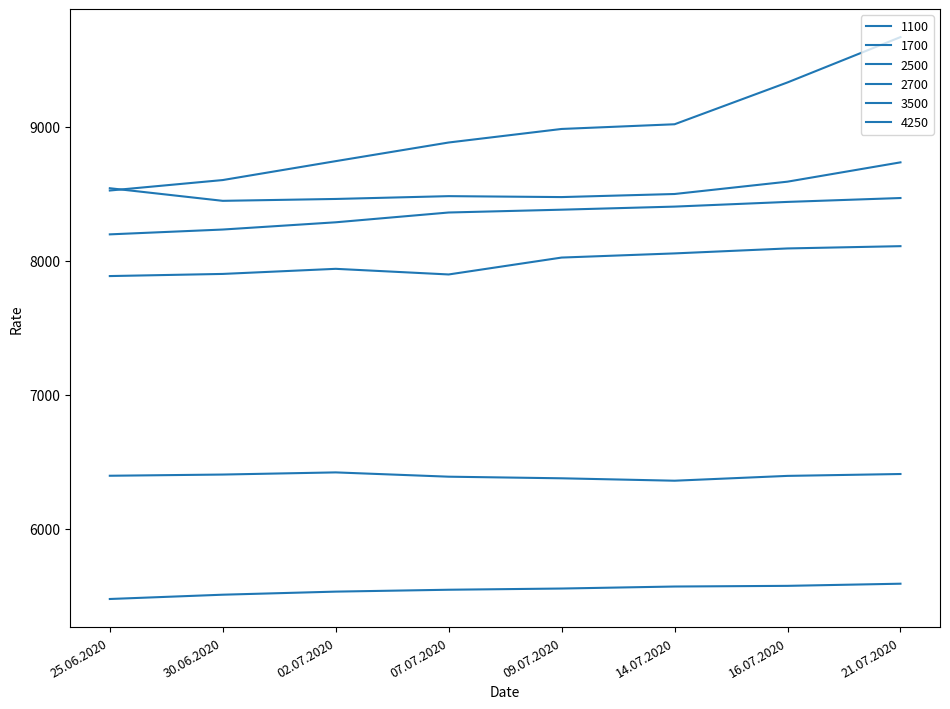

Which series has the widest spread of values?

4250